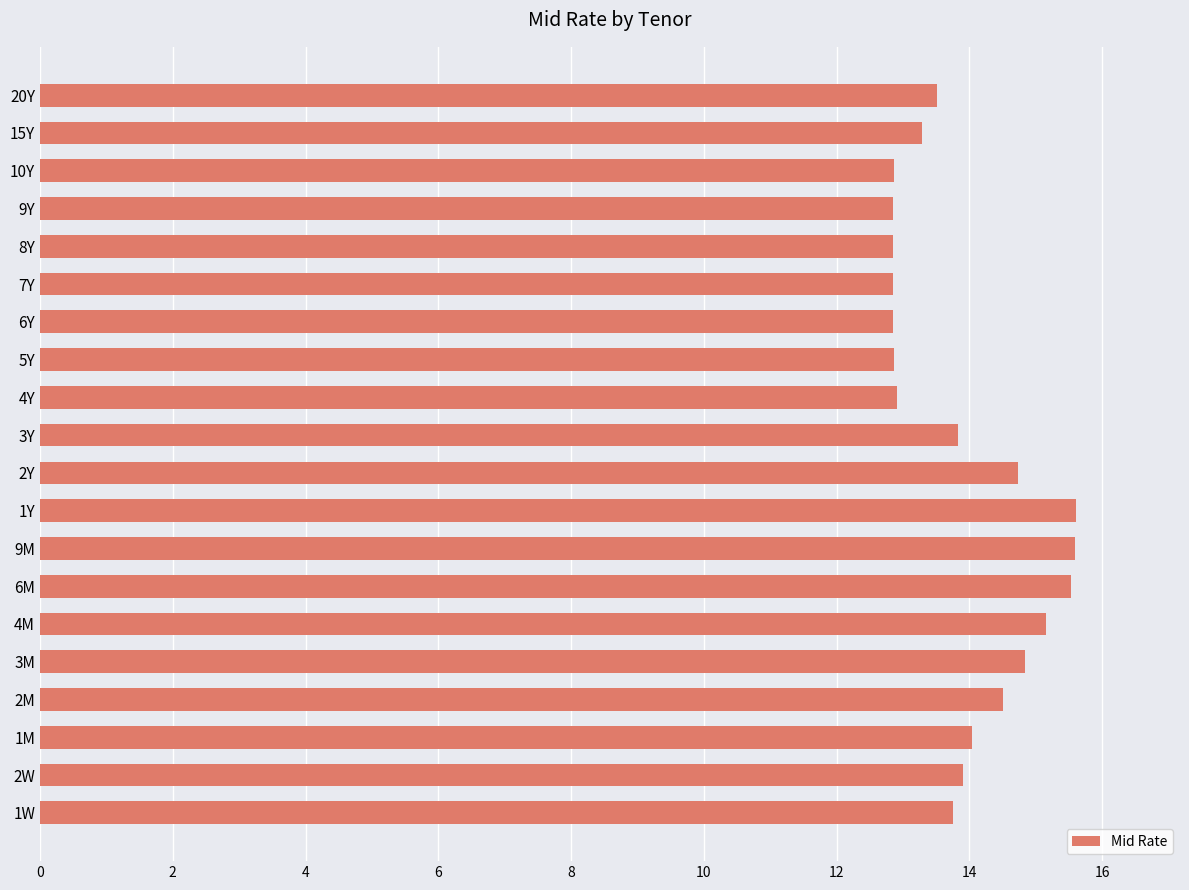

How many bars are there in total?

20